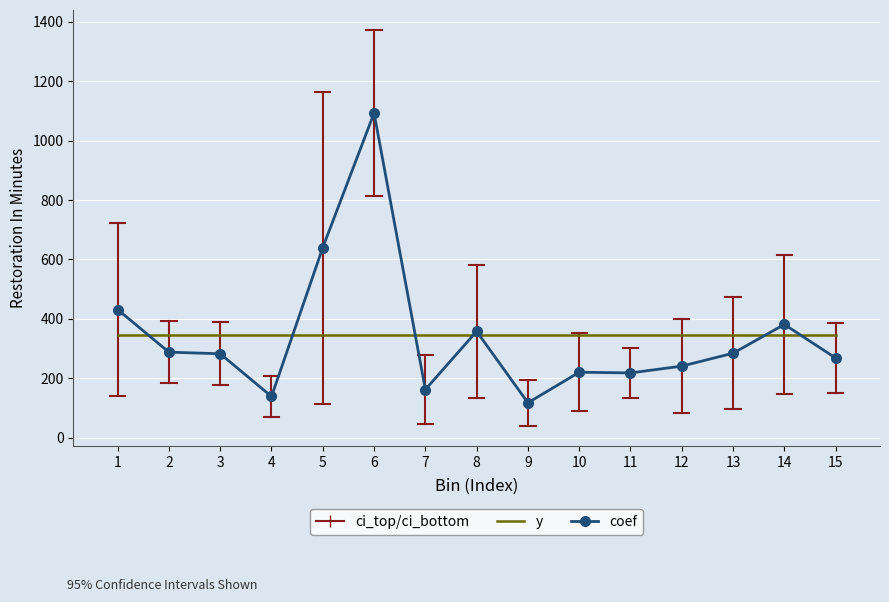

Which category has the highest value in the coef series?

6